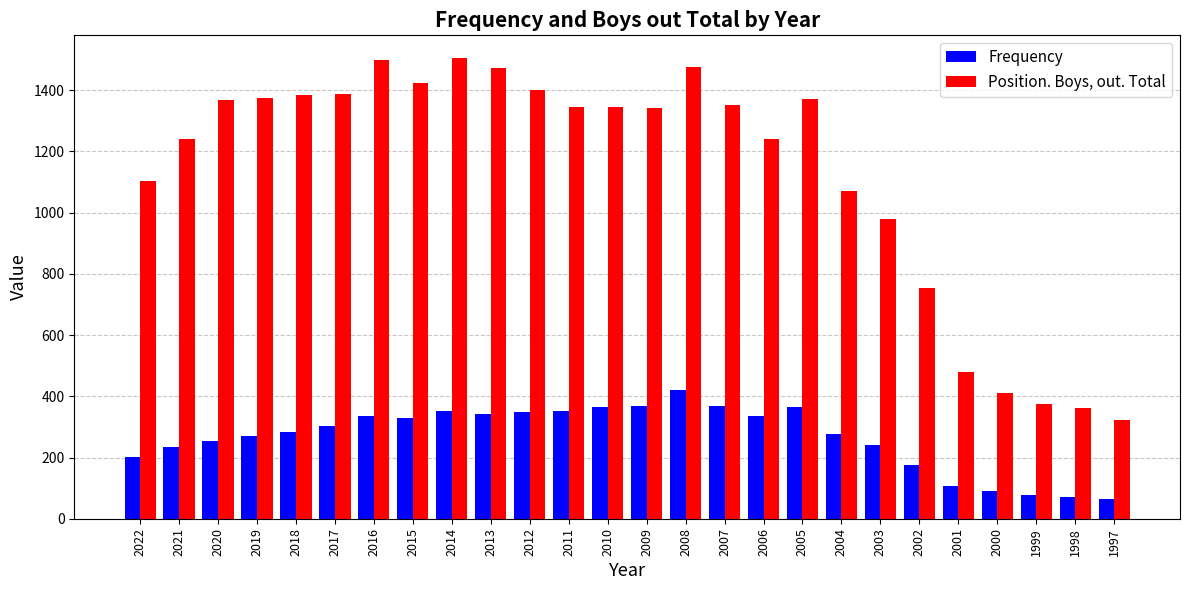

At which label is Position. Boys, out. Total closest to 913?

2003